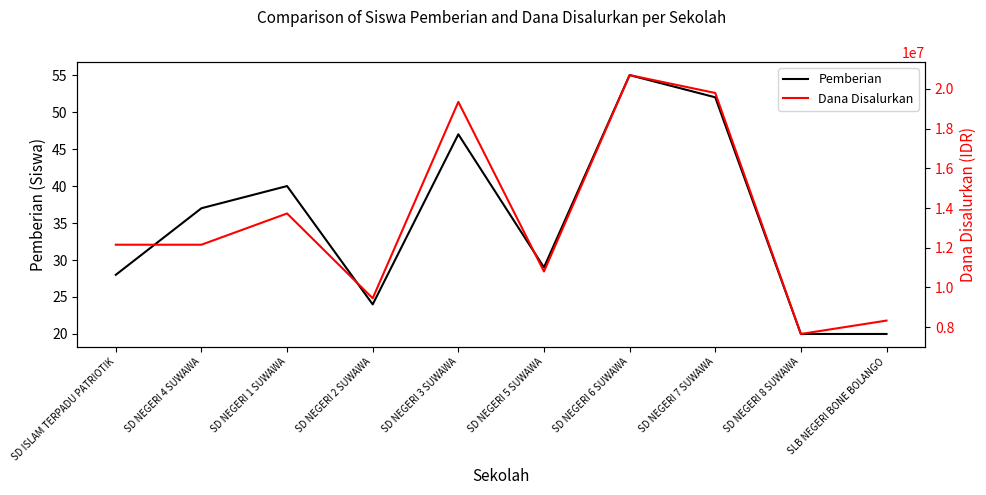

What is the sum of all Dana Disalurkan values?

134100000